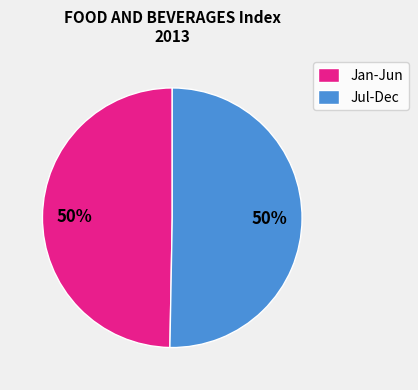

Is the sum of Jul-Dec and Jan-Jun greater than half?

Yes